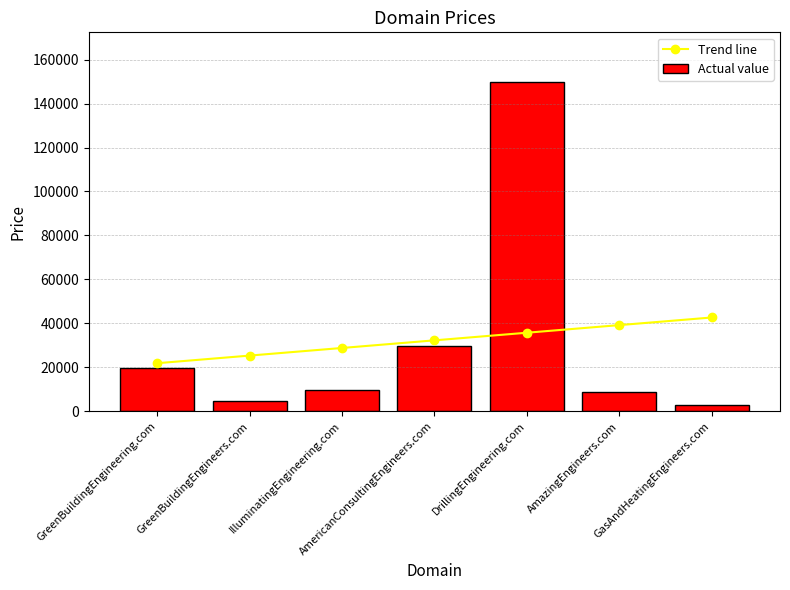

Where does the Trend line series first go above 32316?

AmericanConsultingEngineers.com